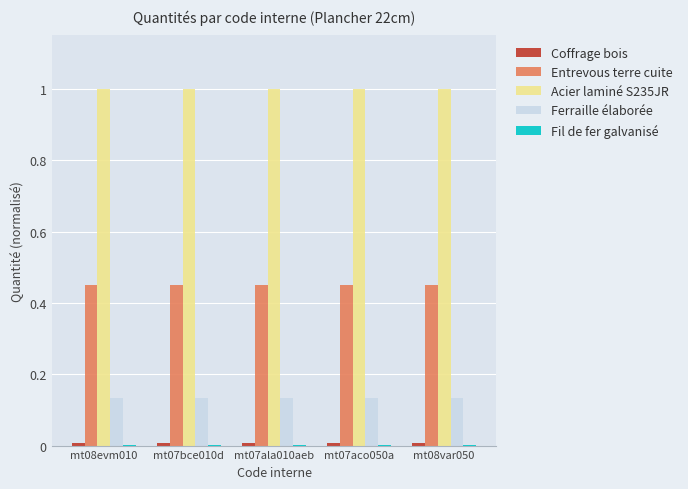

How many series are shown in this chart?

5